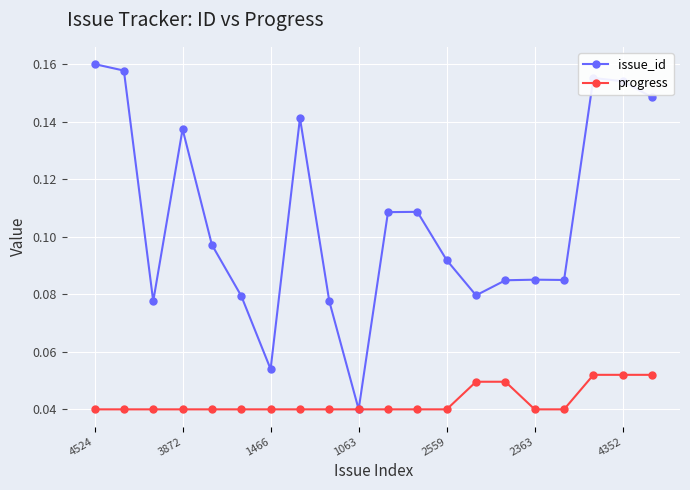

How many progress values are between 0 and 1?

20